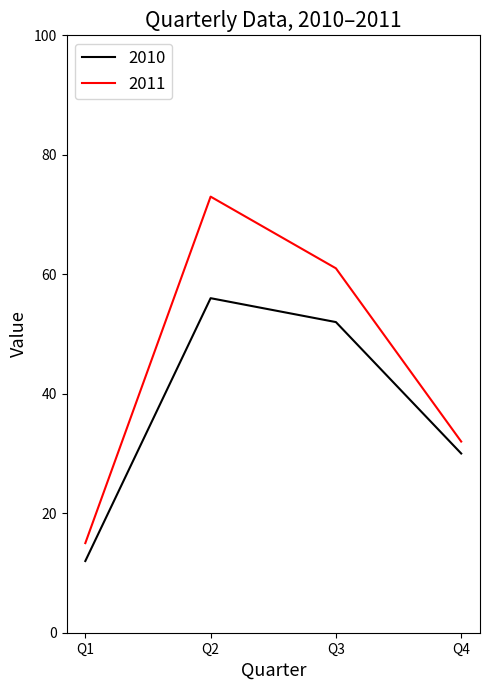

At which label is 2011 closest to 44?

Q4